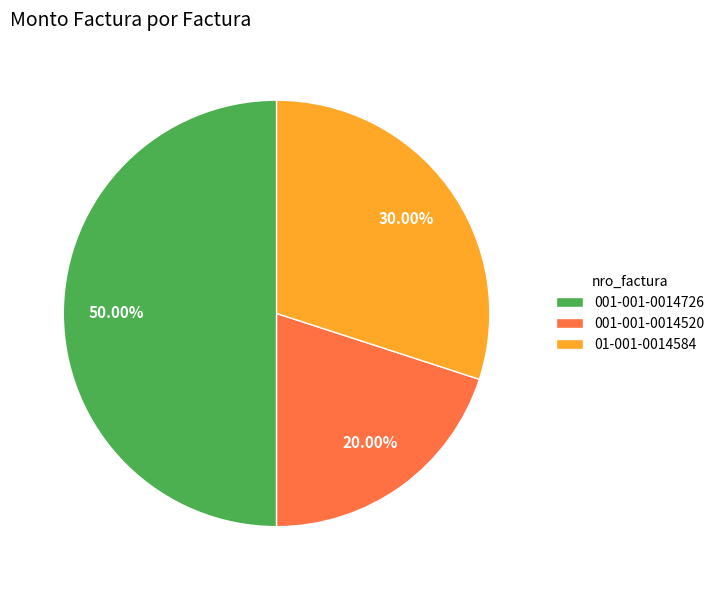

The 001-001-0014726 slice represents 58% of the pie. True or false?

False